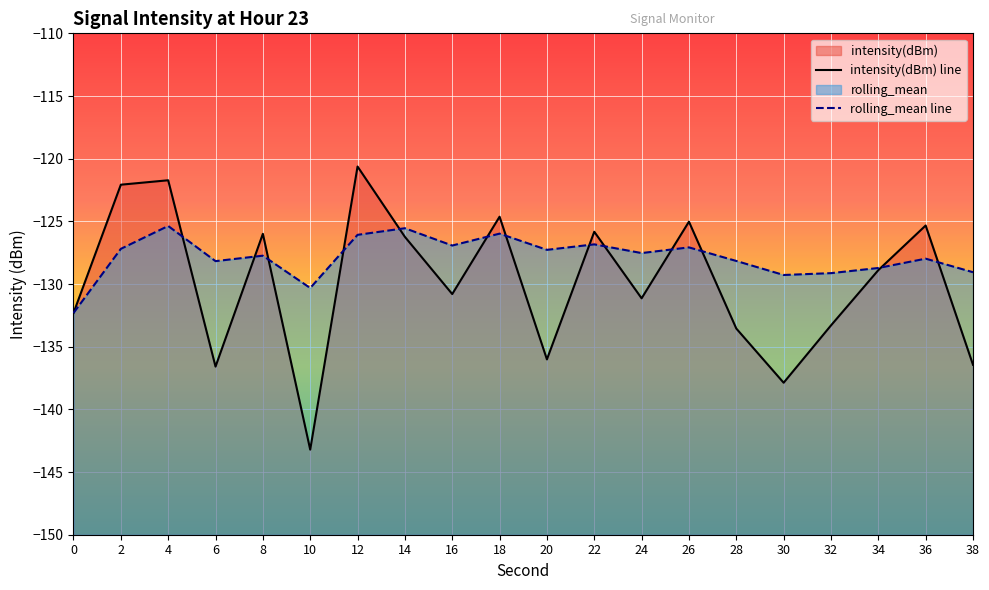

How many series are shown in this chart?

2